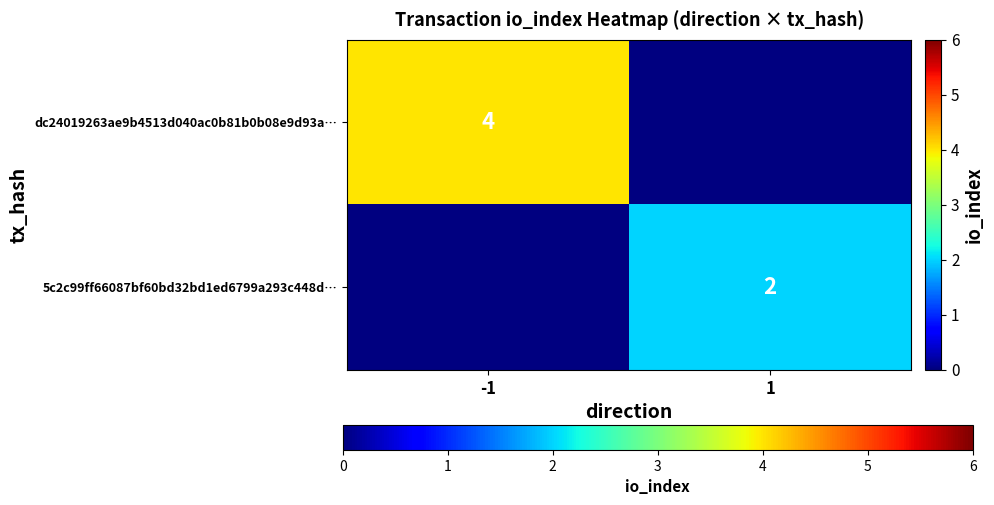

Is it true that dc24019263ae9b4513d040ac0b81b0b08e9d93a… equals 3 at -1?

False